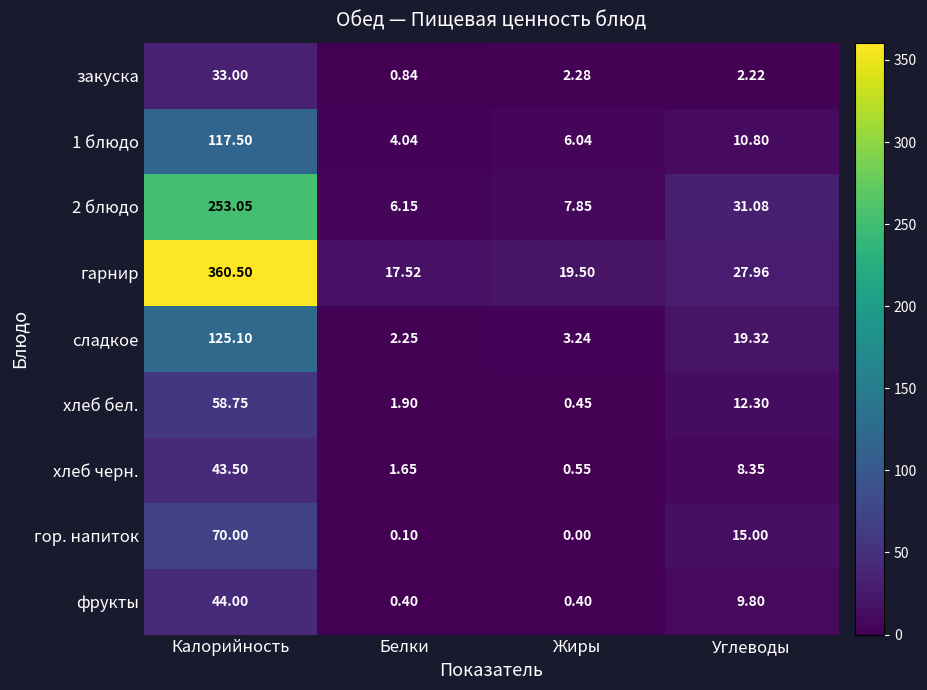

How many data points in 1 блюдо are above 10?

2